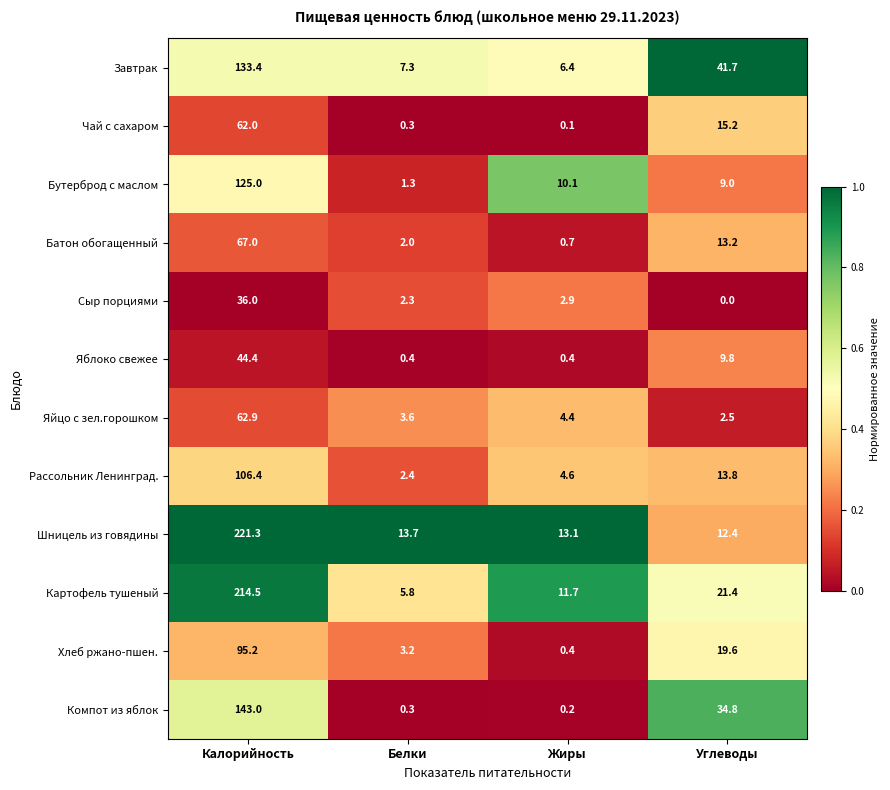

What is the total value across all series at Белки?

42.6